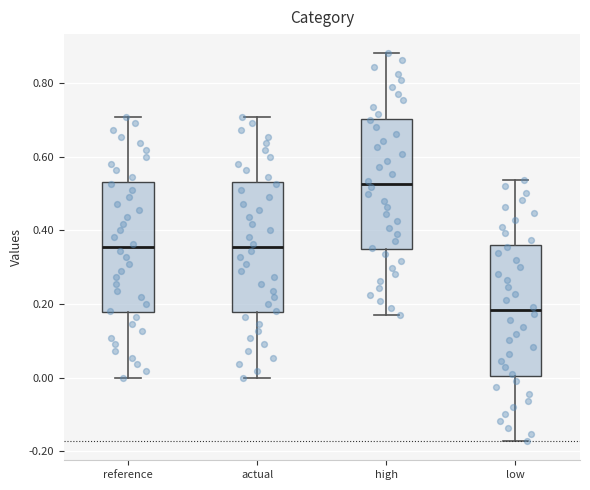

Which box has the highest median line?

high